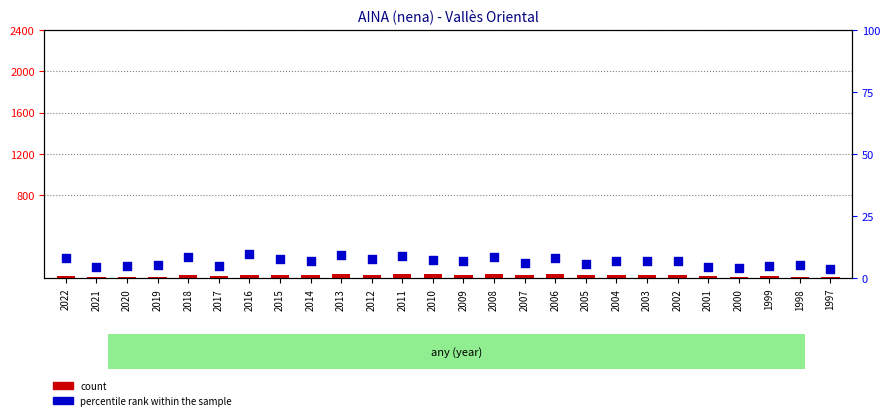

Which series contains the lowest Y value?

percentile rank within the sample